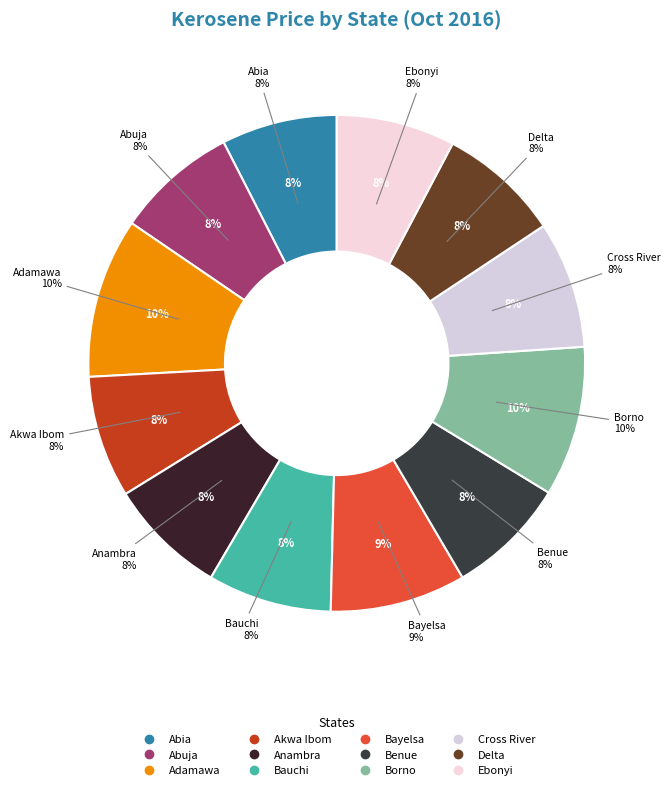

Which slice is the smallest?

Abia